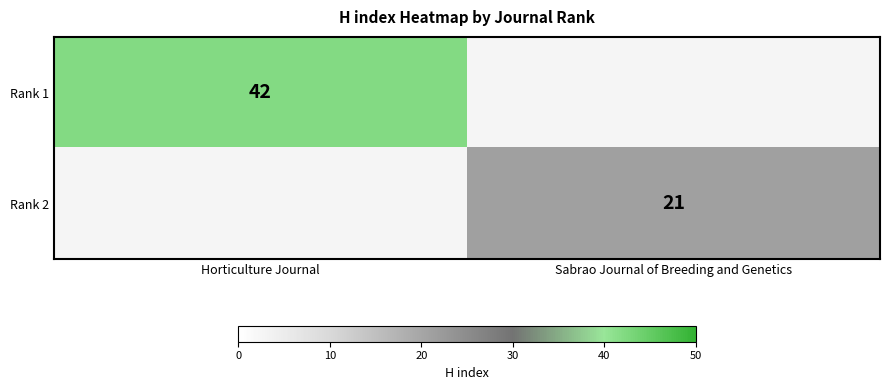

At how many categories does at least one series exceed 41?

1